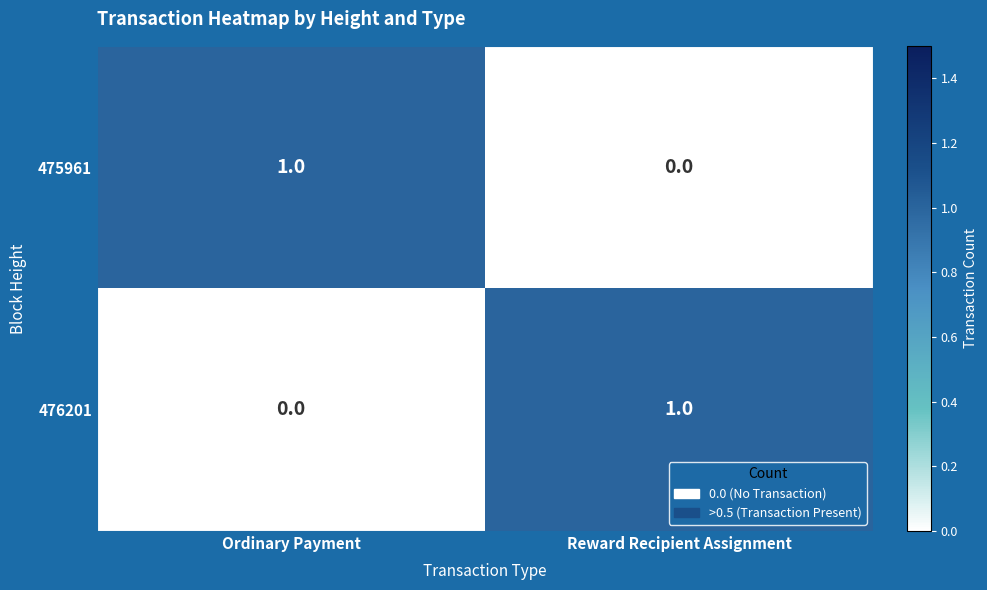

How many categories are shown in the chart?

2